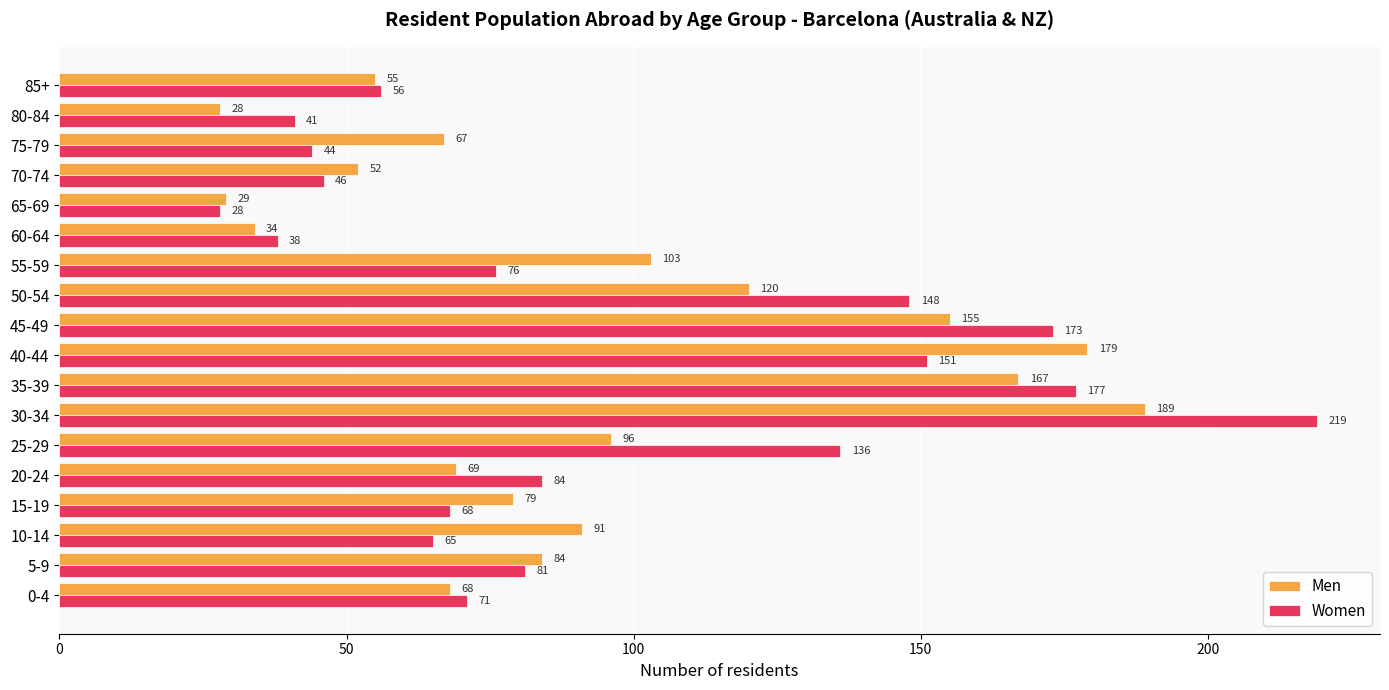

How many distinct data groups are displayed?

2